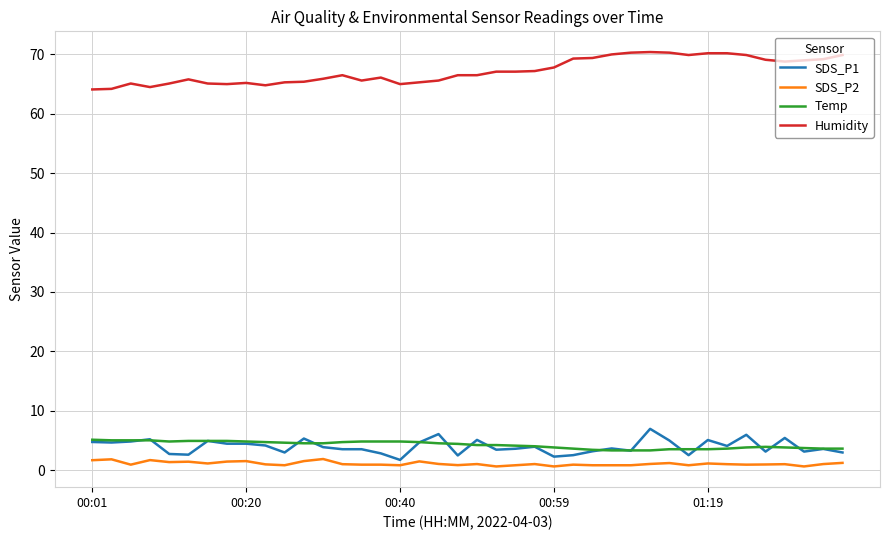

How many distinct data groups are displayed?

4